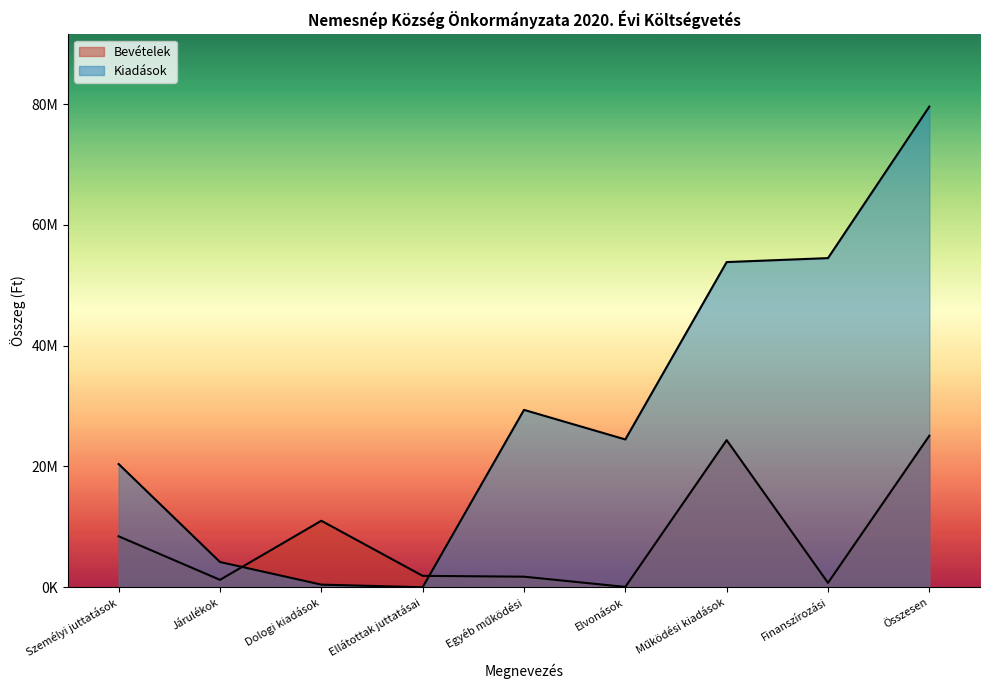

What are all the series names shown in the legend?

Bevételek, Kiadások